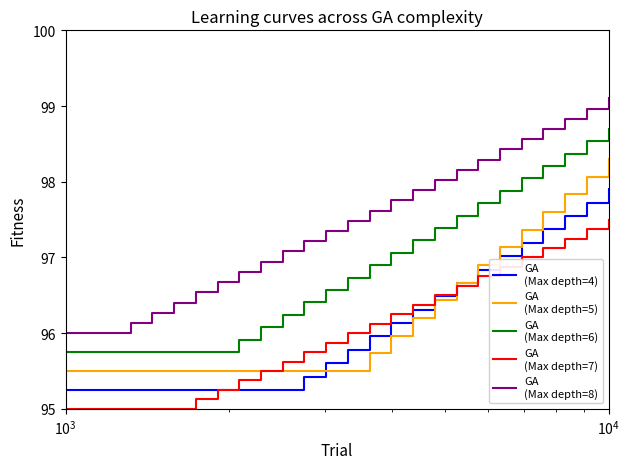

What is the greatest value displayed?

99.1